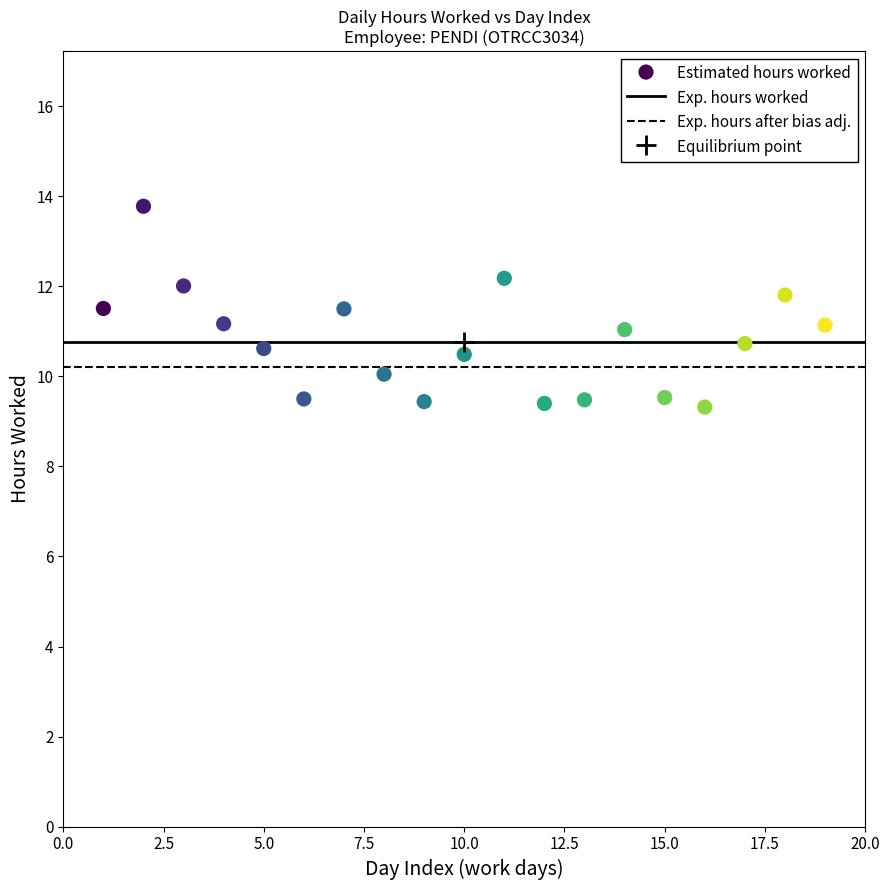

What is the range of X values (max minus min)?

18.0